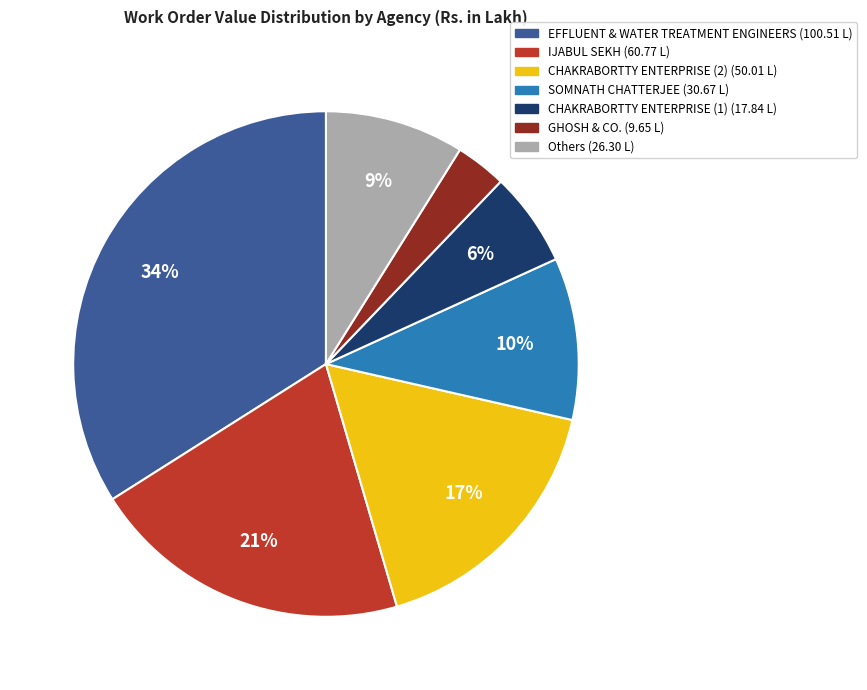

To the nearest percent, what is the average slice percentage?

14%